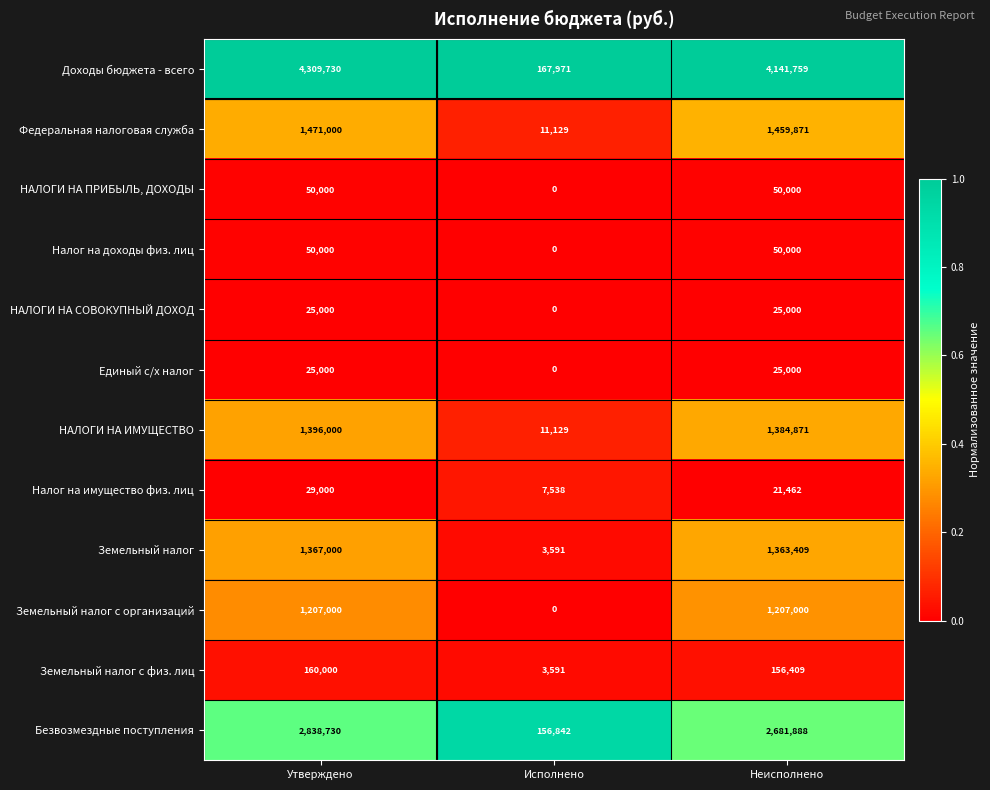

What is the total value across all series at Исполнено?

361791